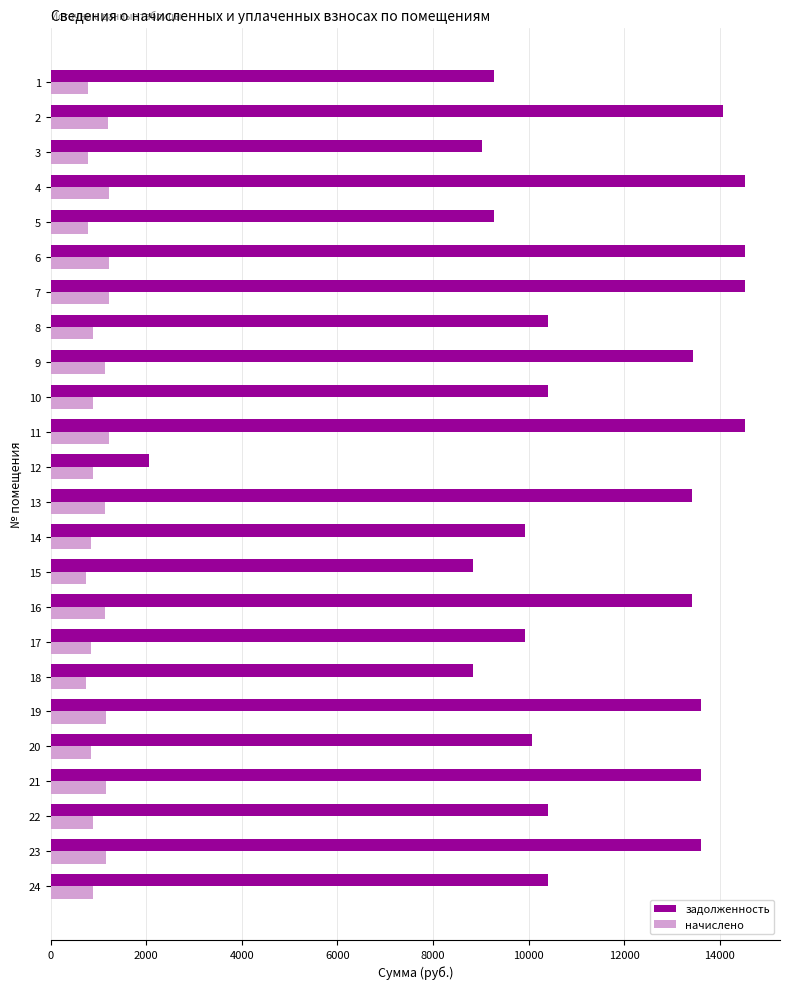

What are all the series names shown in the legend?

задолженность, начислено